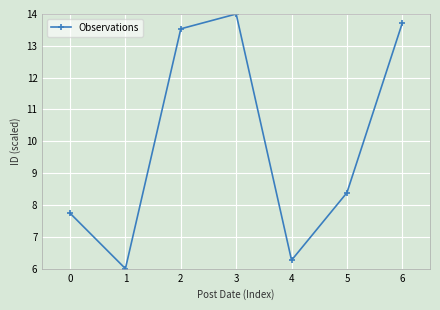

Where is the first local maximum?

3